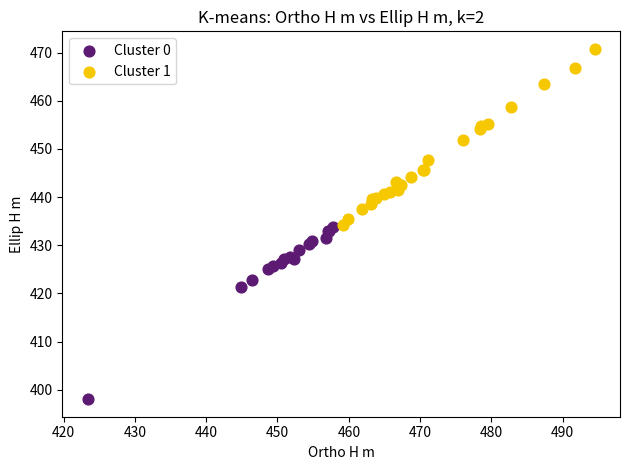

What are all the series names shown in the legend?

Cluster 0, Cluster 1